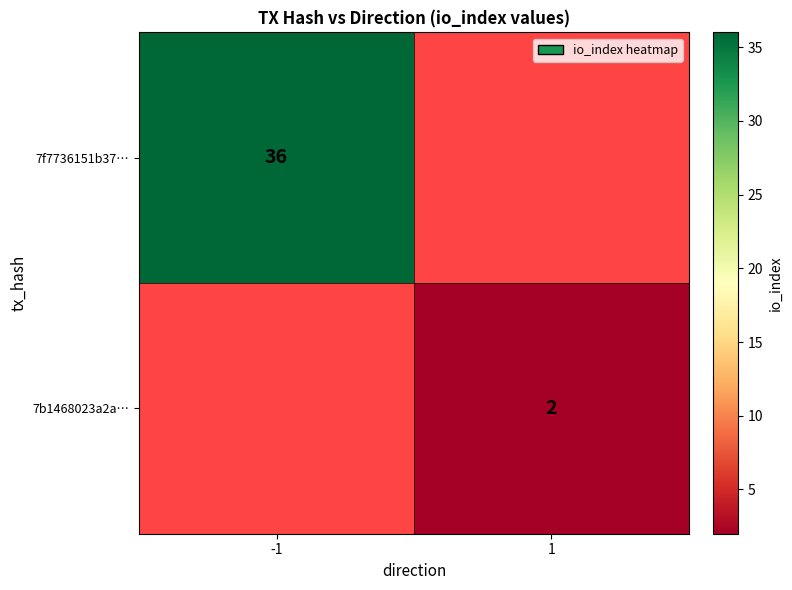

At how many categories does at least one series exceed 3?

1